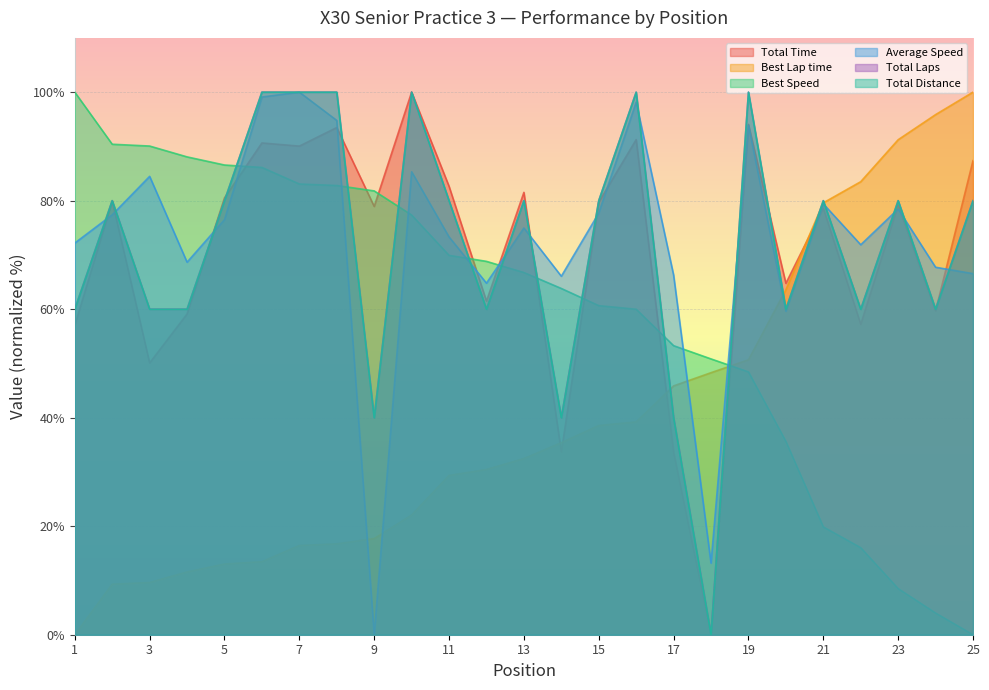

Is the value of Total Time at 6 greater than the value of Best Lap time at 12?

Yes